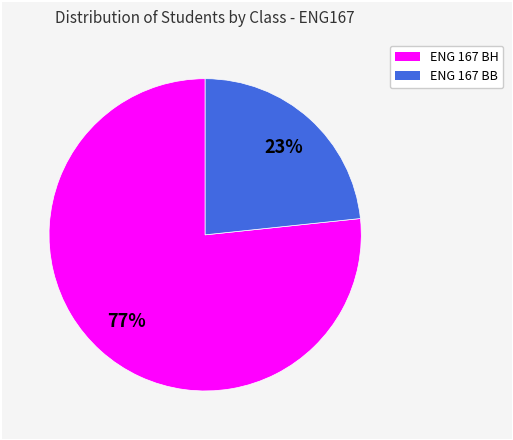

Which category has the biggest portion of the pie?

ENG 167 BH